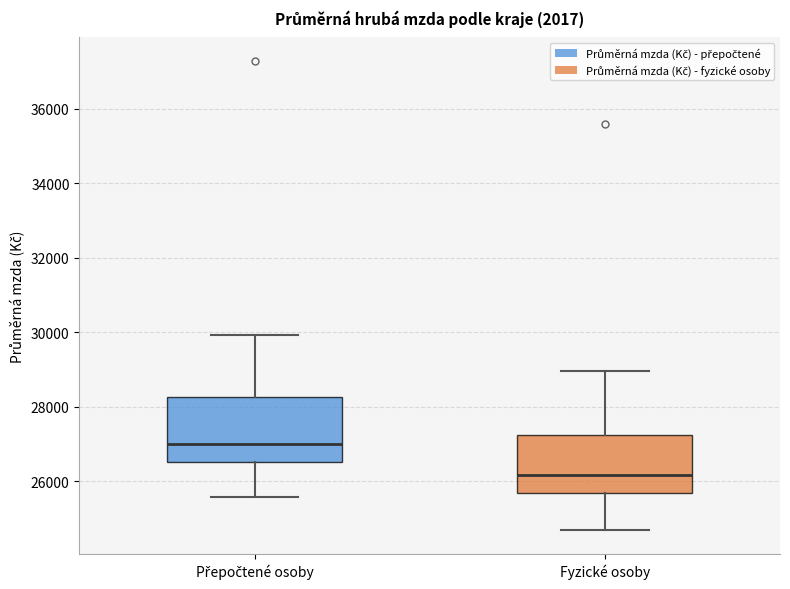

Where is the upper edge of the box for Přepočtené osoby on the y-axis? The values are not printed on the chart, so give them approximately, as read against the axis.

28200